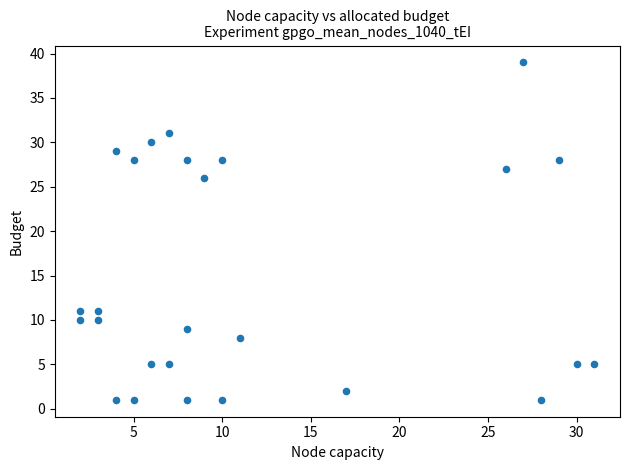

What is the range of X values (max minus min)?

29